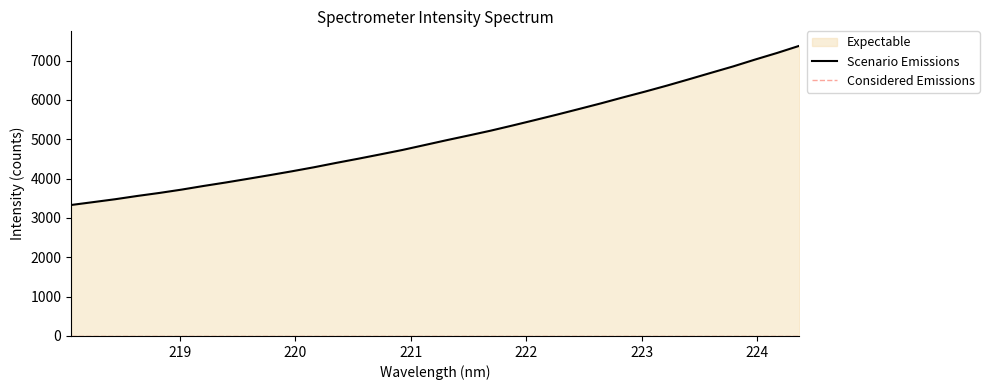

What is the greatest value displayed?

7375.2